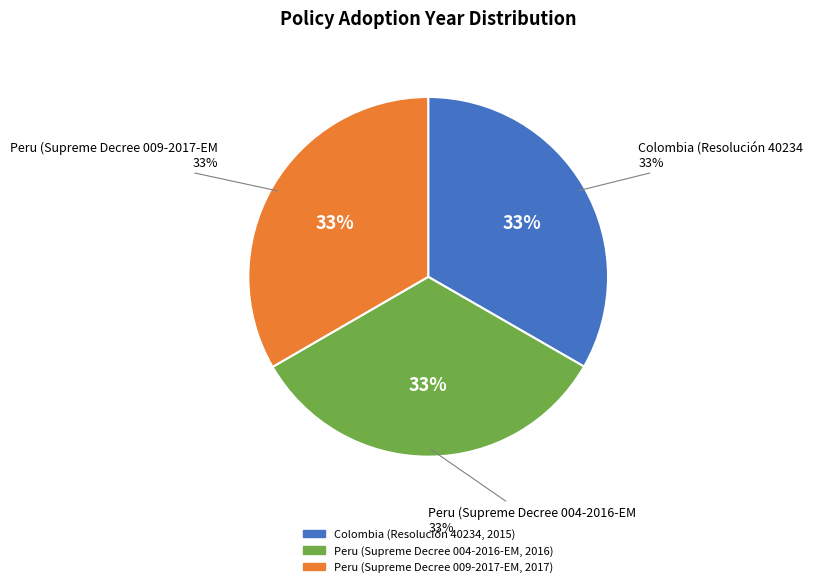

To the nearest percent, what is the combined percentage of Colombia (Resolución 40234, 2015) and Peru (Supreme Decree 009-2017-EM, 2017)?

67%